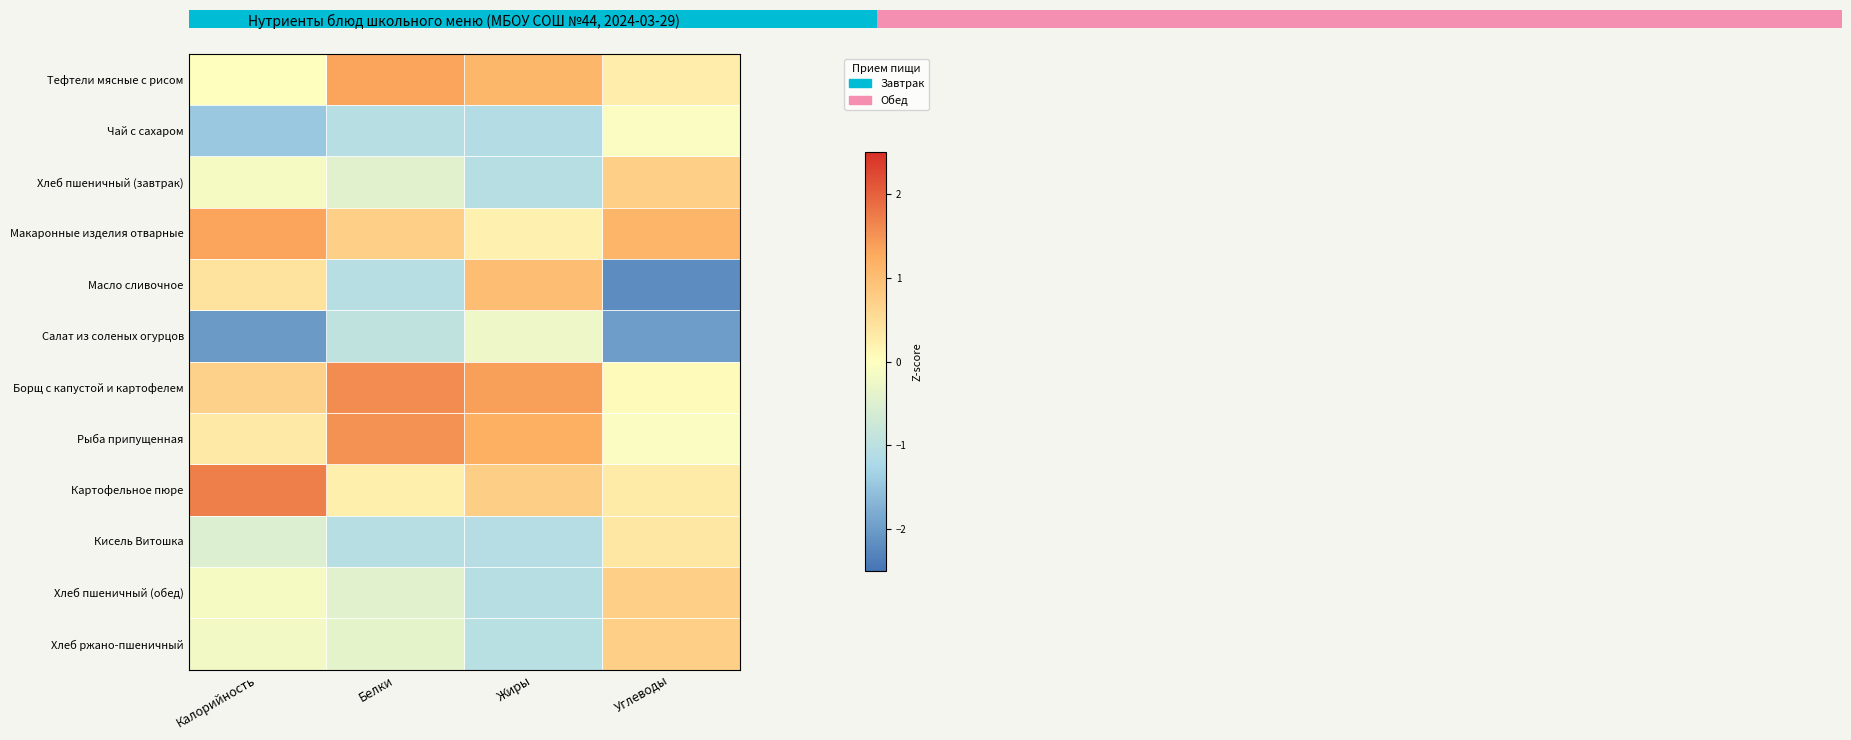

Which series has the largest total across all categories?

Борщ с капустой и картофелем